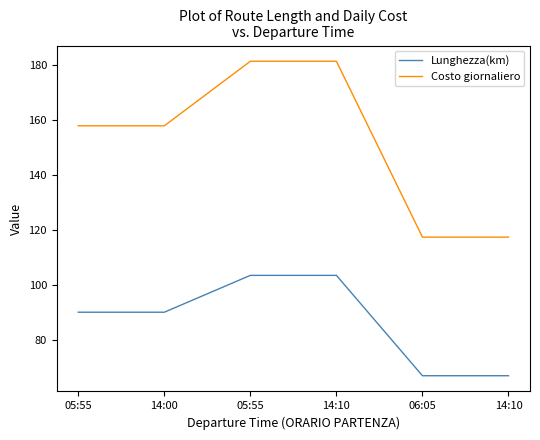

Reading left to right, transcribe all the data shown in this chart.

Lunghezza(km): 90.1	90.1	103.5	103.5	67.0	67.0
Costo giornaliero: 157.9	157.9	181.4	181.4	117.4	117.4